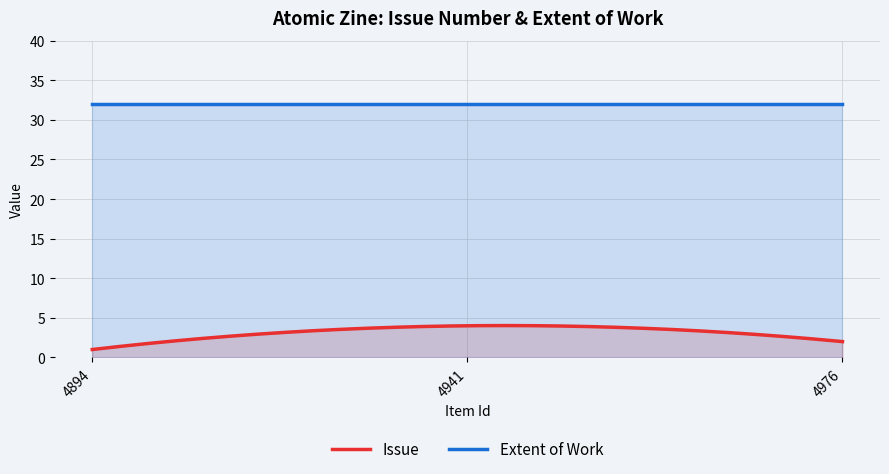

Reading left to right, transcribe all the data shown in this chart.

Issue: 4894=1	4941=4	4976=2
Extent of Work: 4894=32	4941=32	4976=32